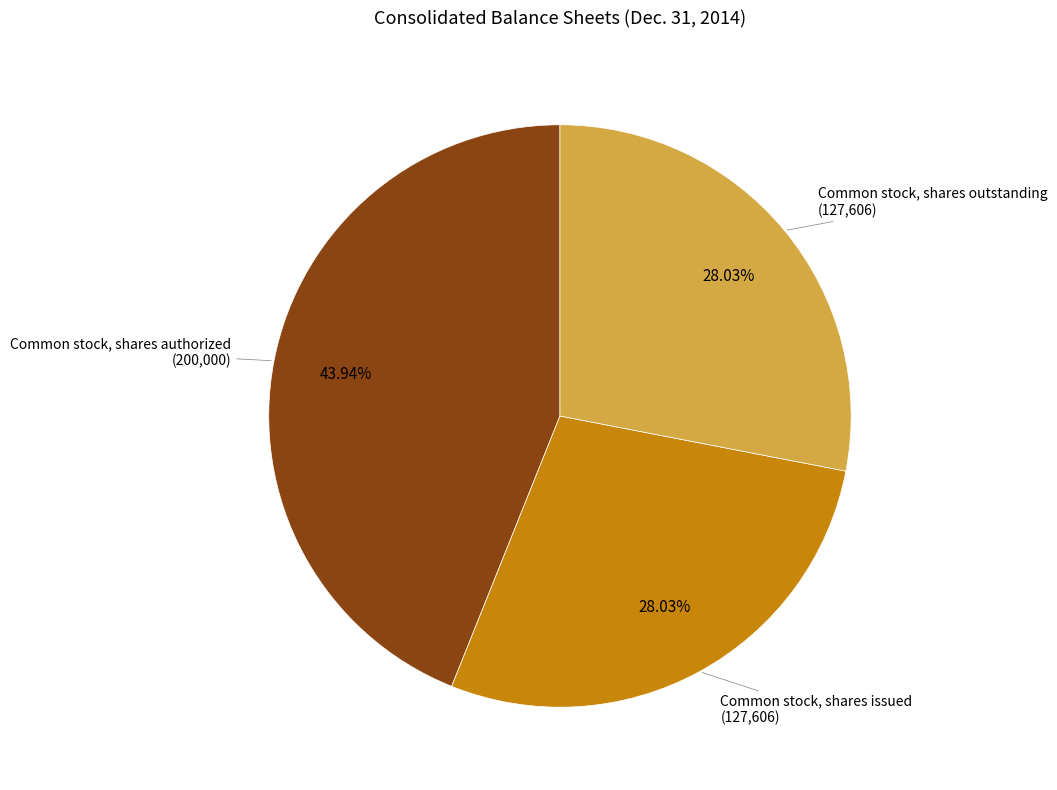

Is there any slice that represents more than half of the pie?

No